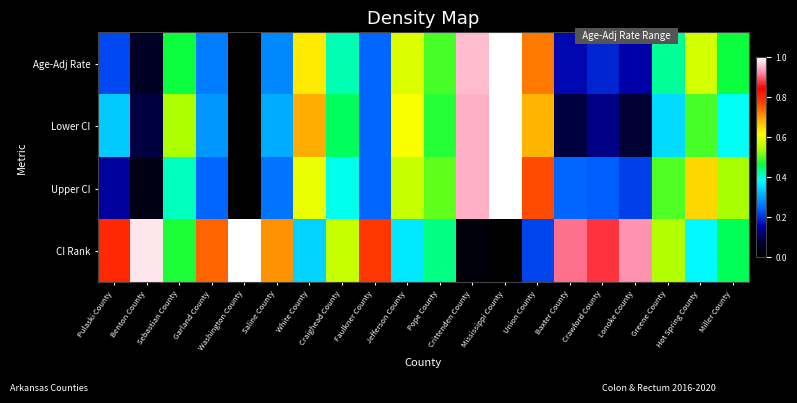

How many categories are shown in the chart?

20